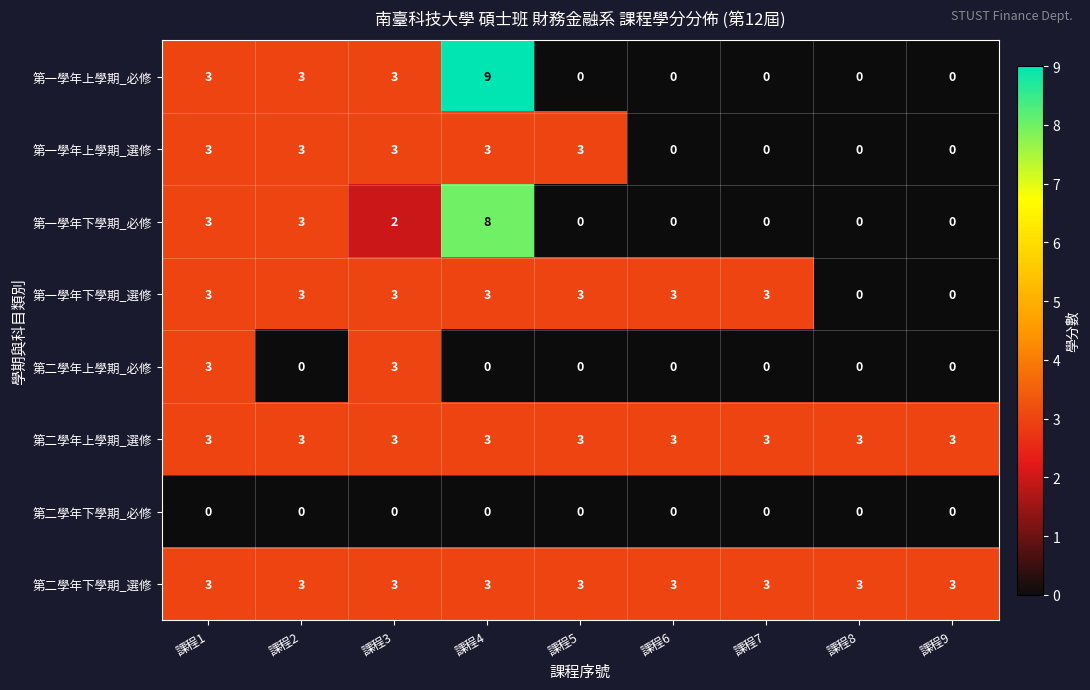

Count the 第二學年上學期_必修 values in the range 0 to 1.

7